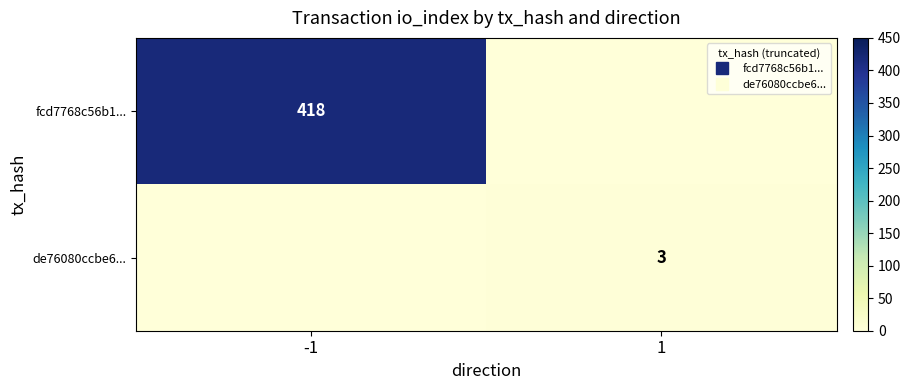

Which series has the largest range (max minus min)?

fcd7768c56b1...